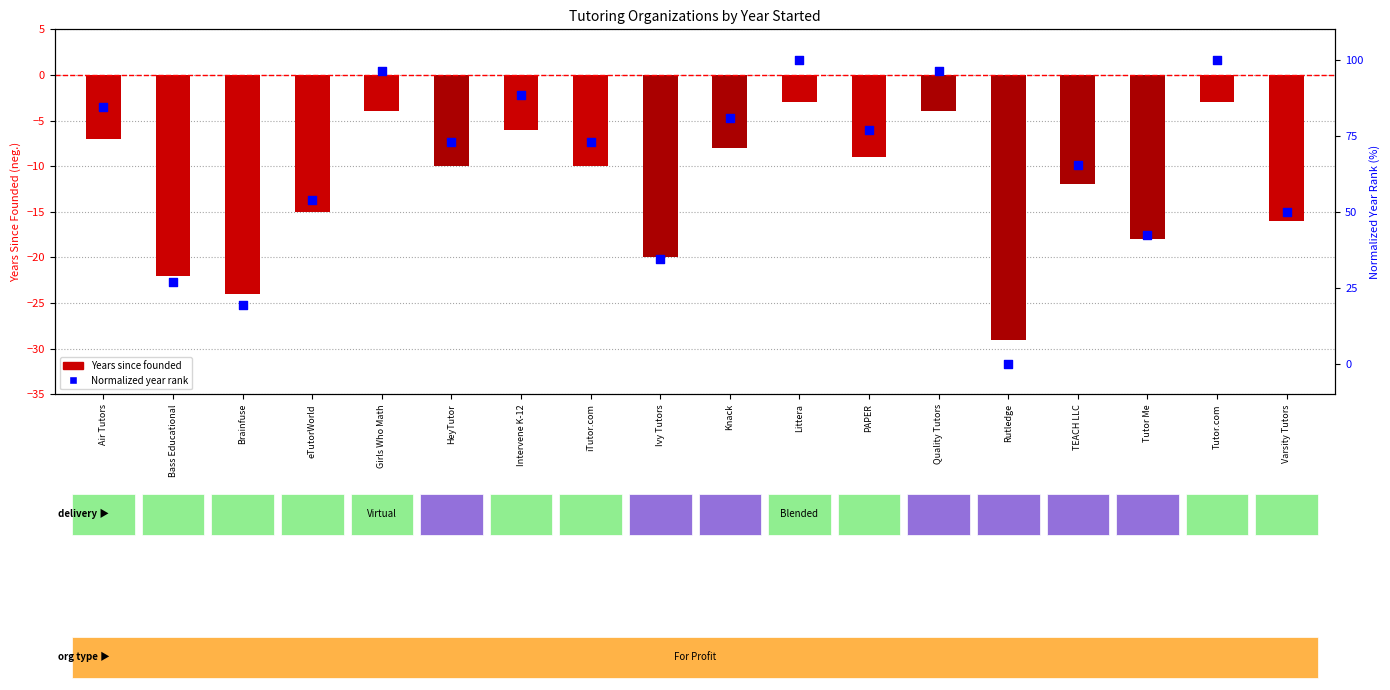

Which series reaches the maximum Y coordinate?

Normalized year rank